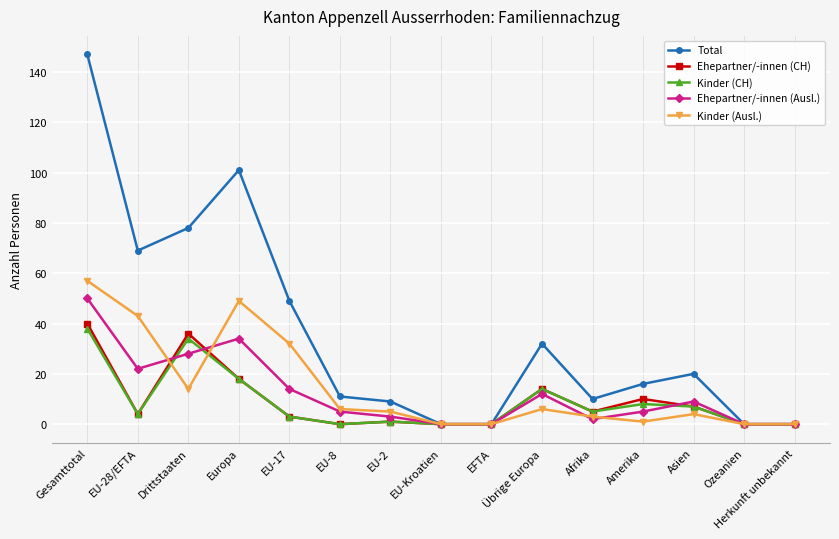

Read the Total value at EU-17.

49